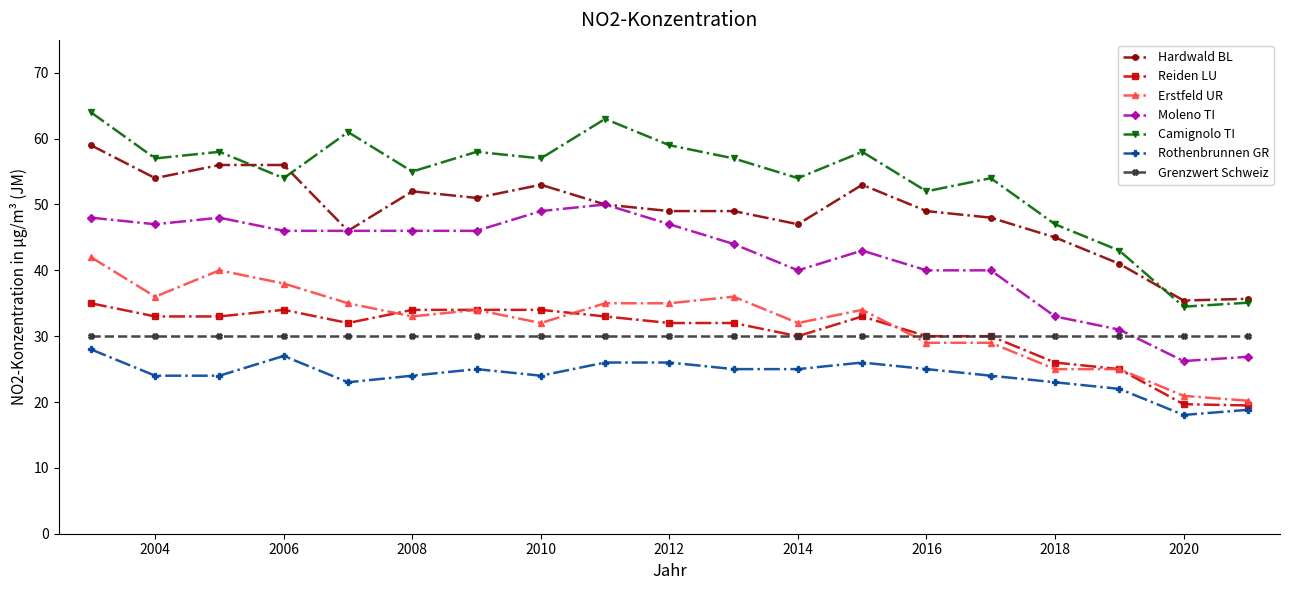

Which series has the widest spread of values?

Camignolo TI